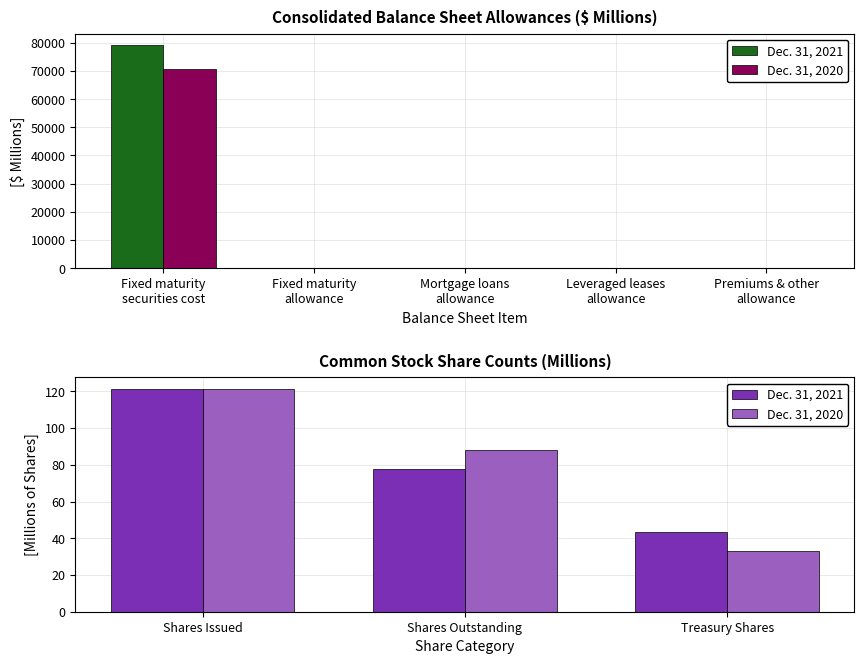

Which series has the largest total across all categories?

Dec. 31, 2021